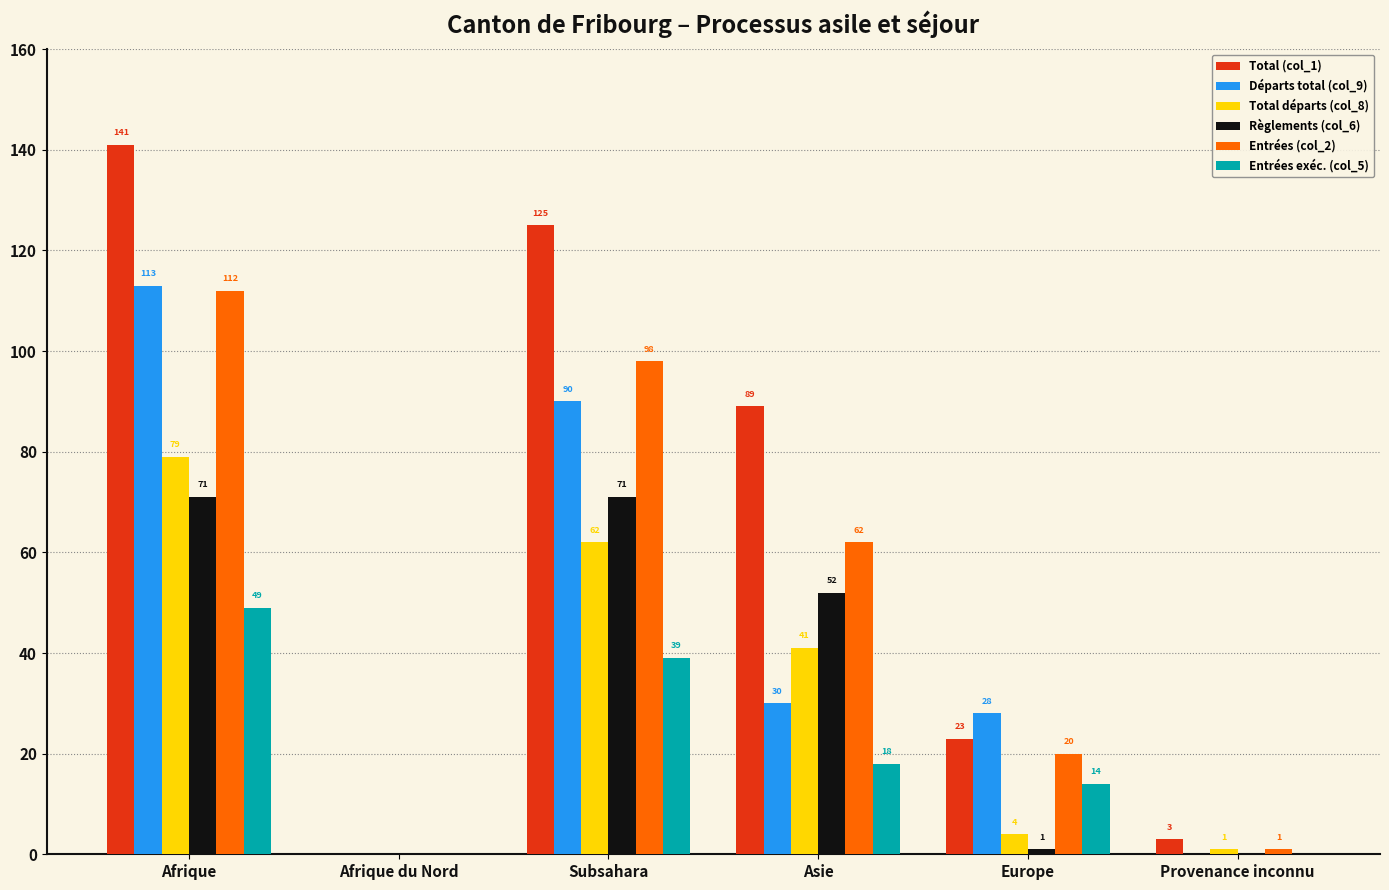

What is the total value across all series at Asie?

292